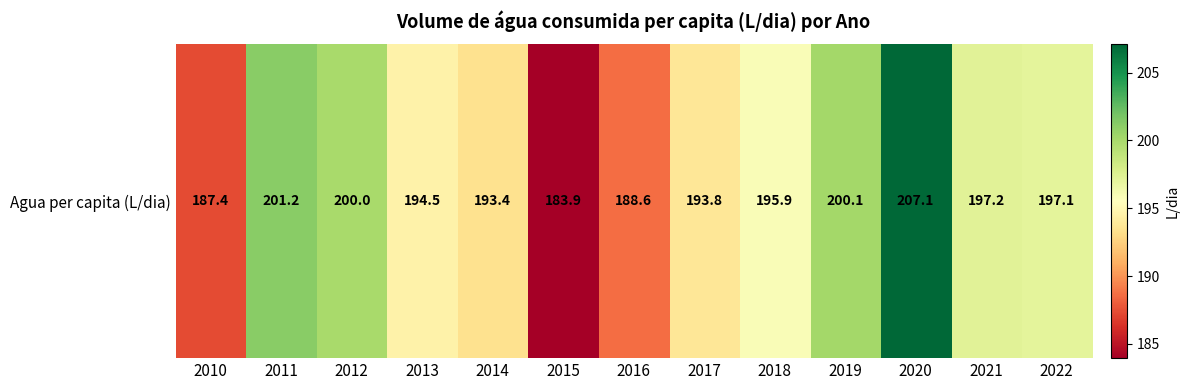

At which label is the value closest to 195?

2013